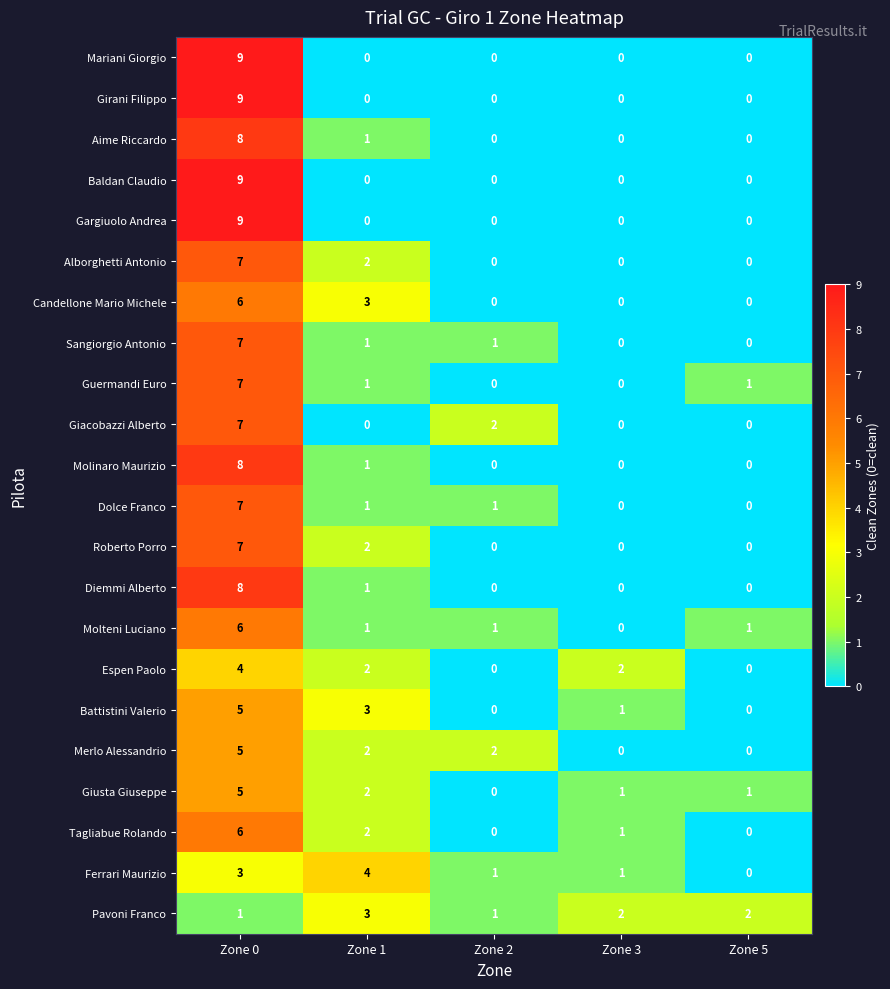

The Tagliabue Rolando series shows 6 at Zone 0. True or false?

True